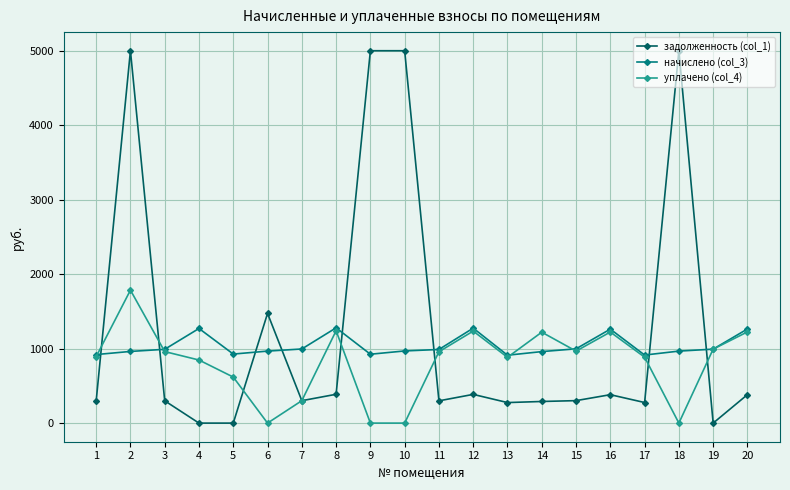

How many categories are shown in the chart?

20